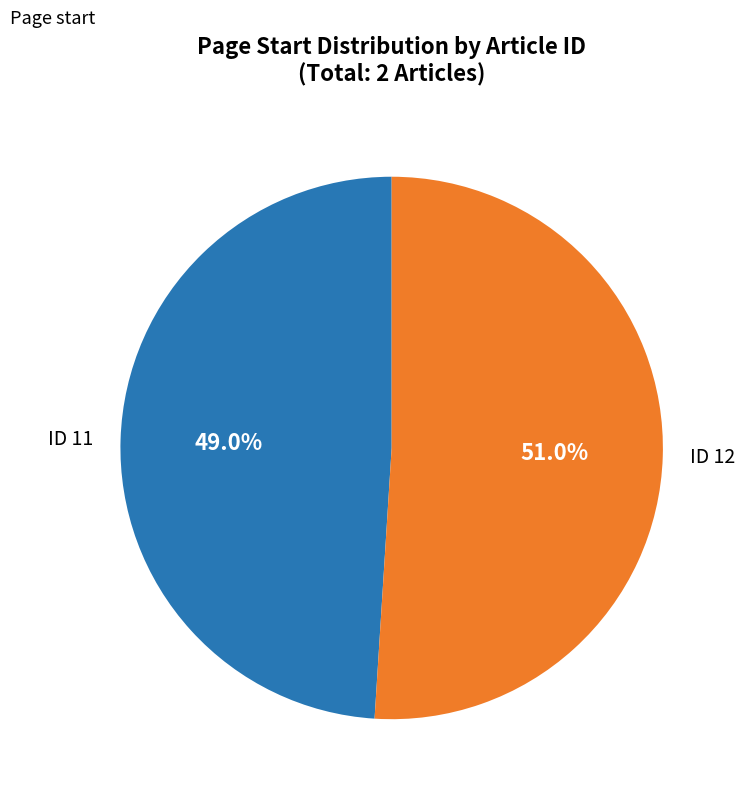

What is the majority slice?

ID 12